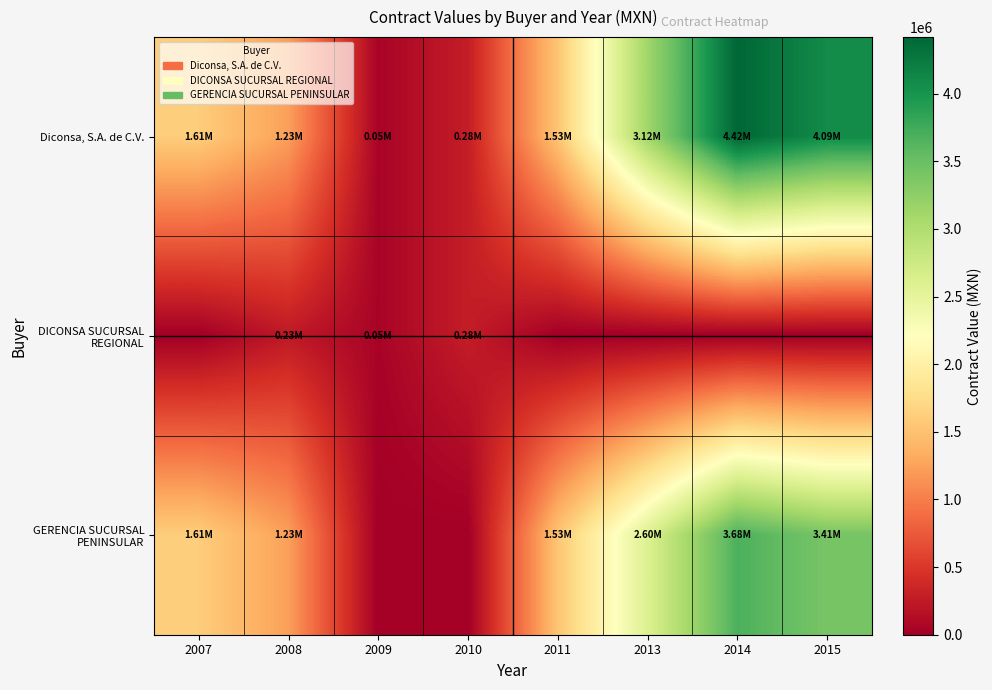

What is the difference between the highest and lowest values at 2009?

46000.0